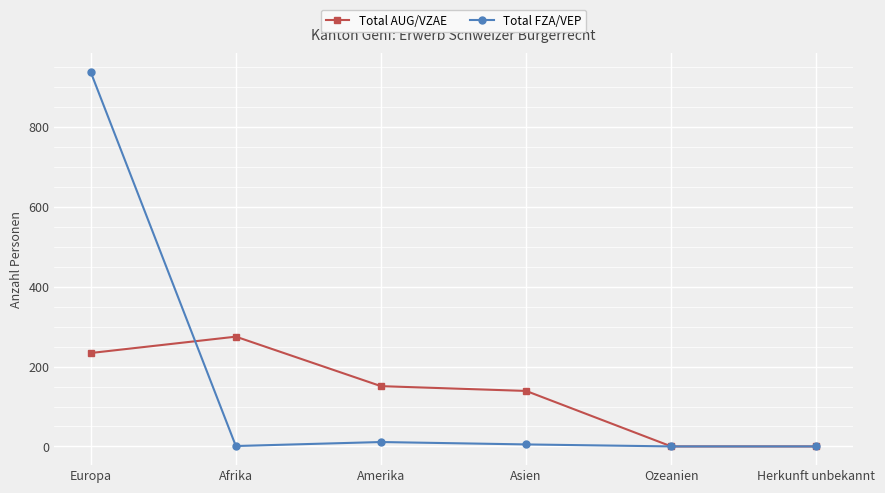

True or false: Total FZA/VEP and Total AUG/VZAE intersect in this chart.

True